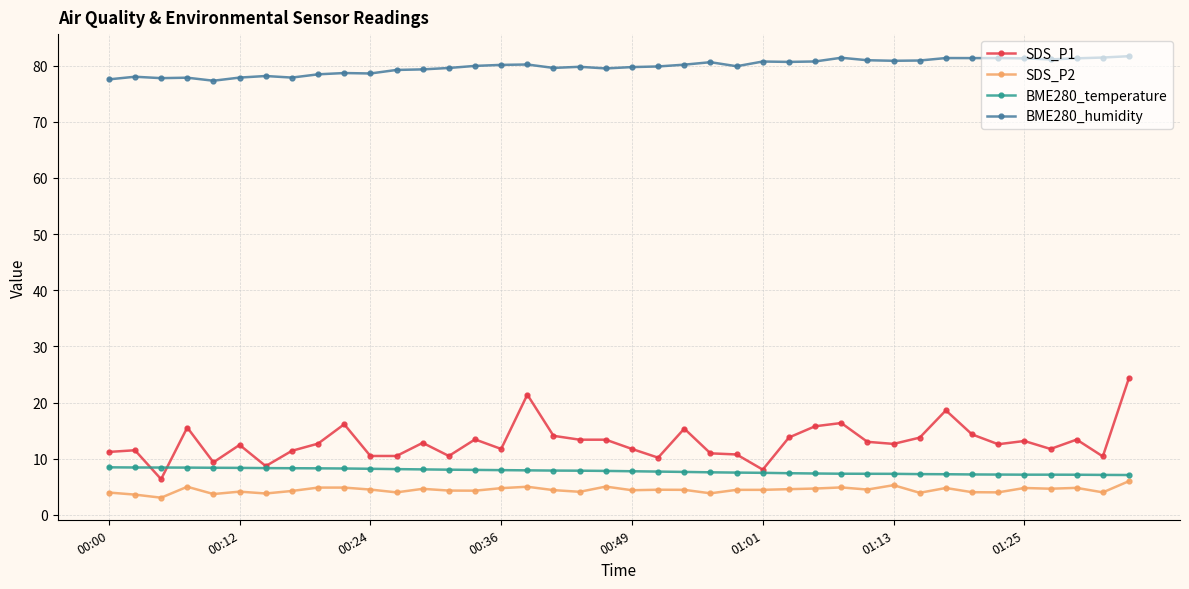

Which series has the largest range (max minus min)?

SDS_P1